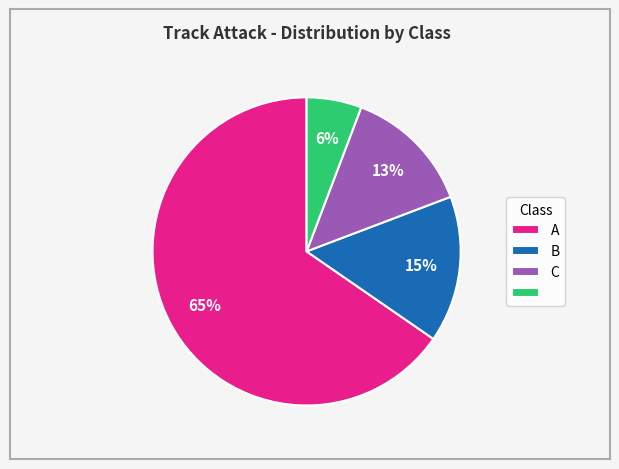

Does any single category account for the majority?

Yes